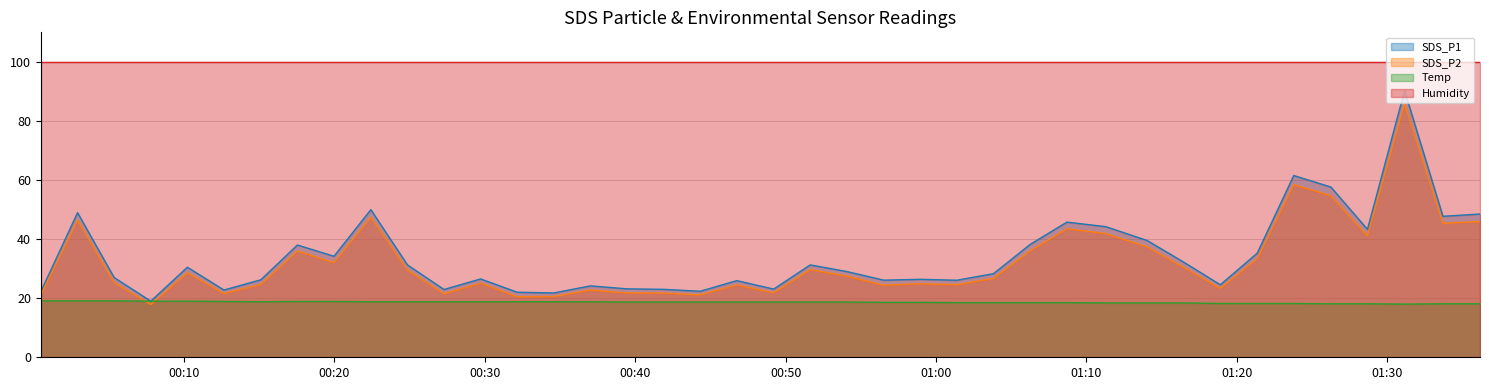

Is it true that Temp equals 12.2 at 11?

False